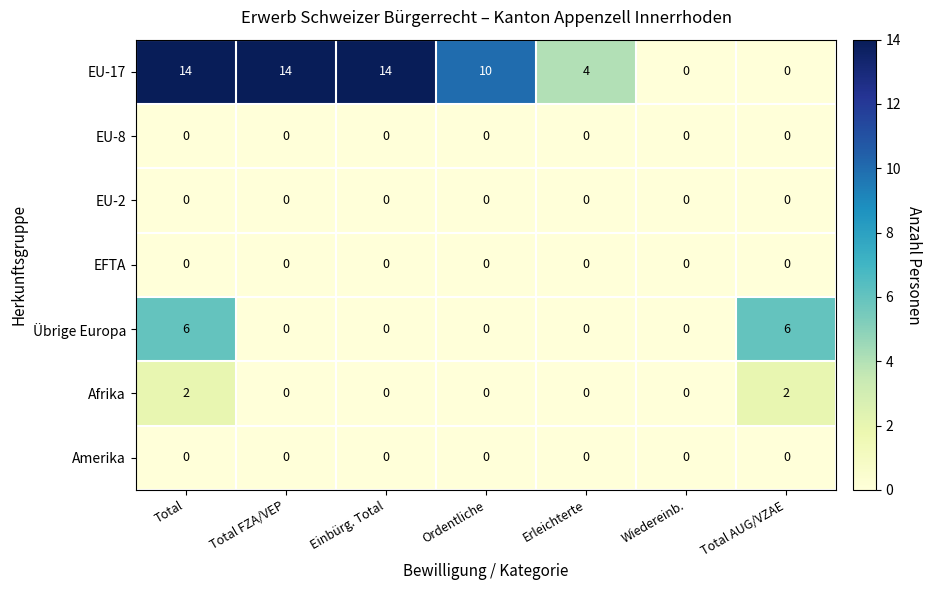

Between Erleichterte and Wiedereinb., which series saw the biggest shift?

EU-17